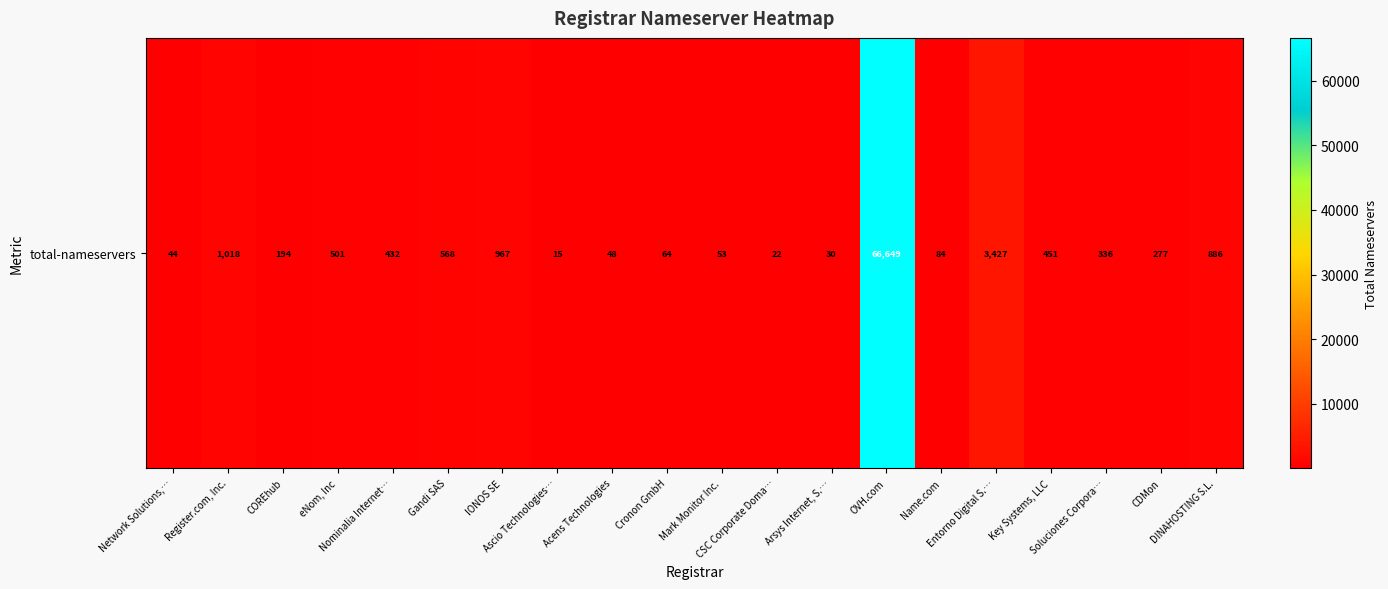

The value at CSC Corporate Doma… is 22. True or false?

True